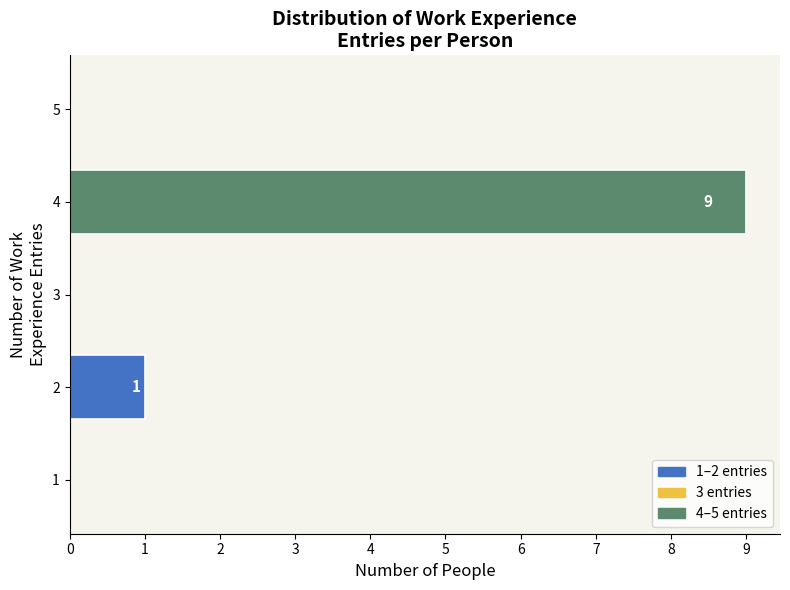

Reading bottom to top, transcribe all the data shown in this chart.

1=0	2=1	3=0	4=9	5=0